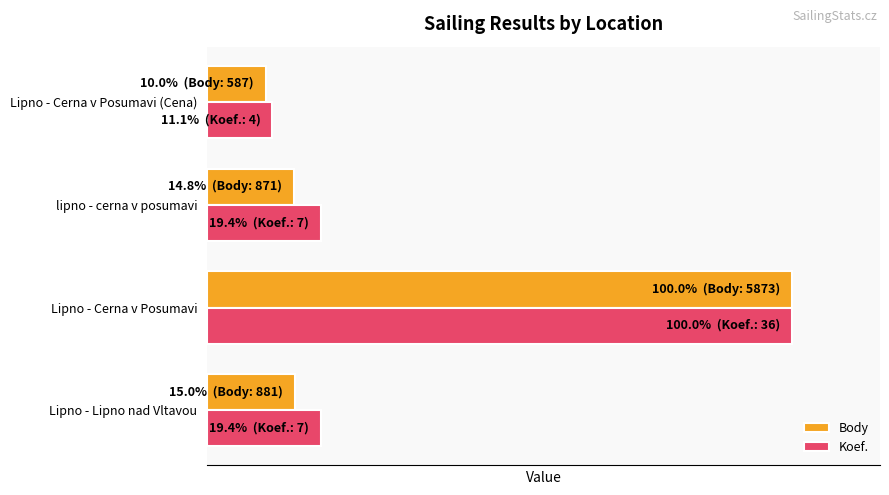

What are all the series names shown in the legend?

Body, Koef.